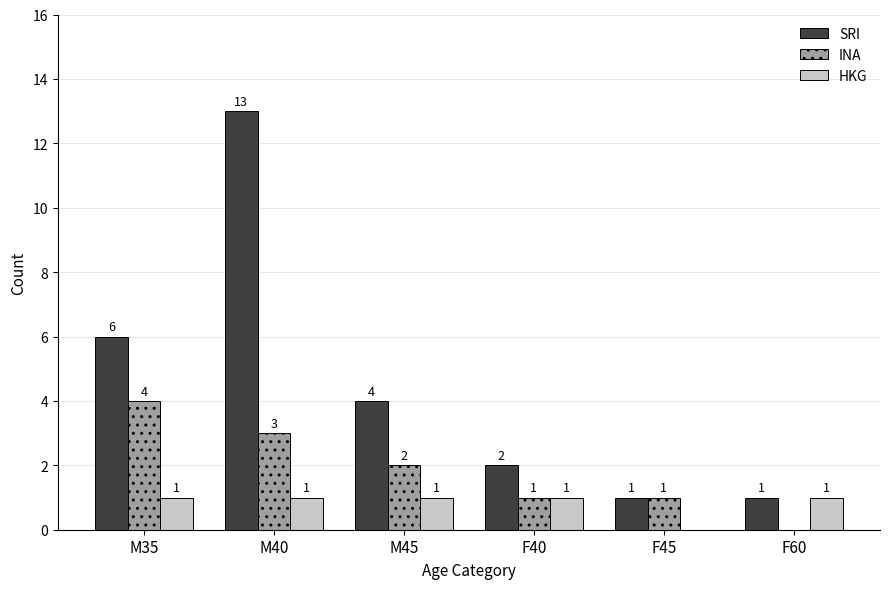

Between M40 and F45, which series saw the biggest shift?

SRI